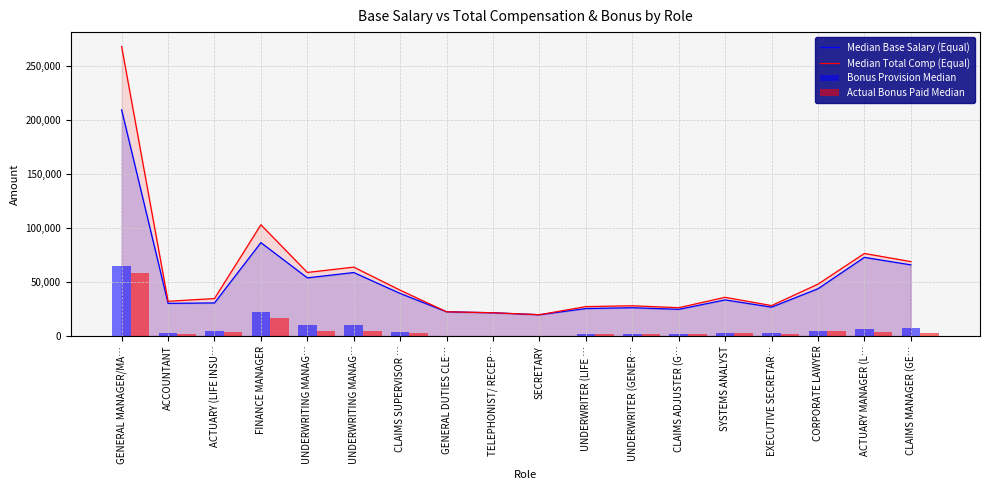

What is the difference between the maximum and minimum values in the Median Total Comp (Equal) series?

248058.9